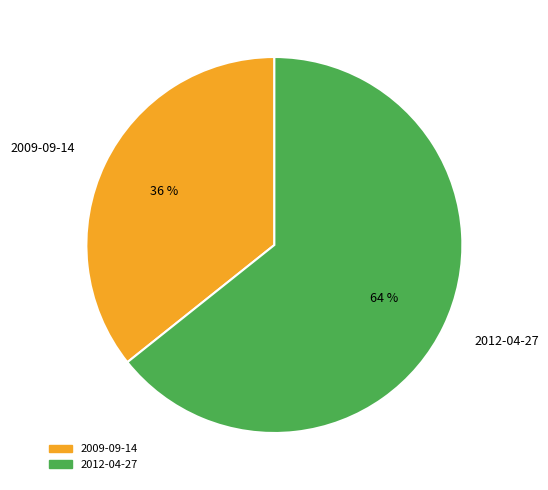

What is the largest slice in the pie chart?

2012-04-27